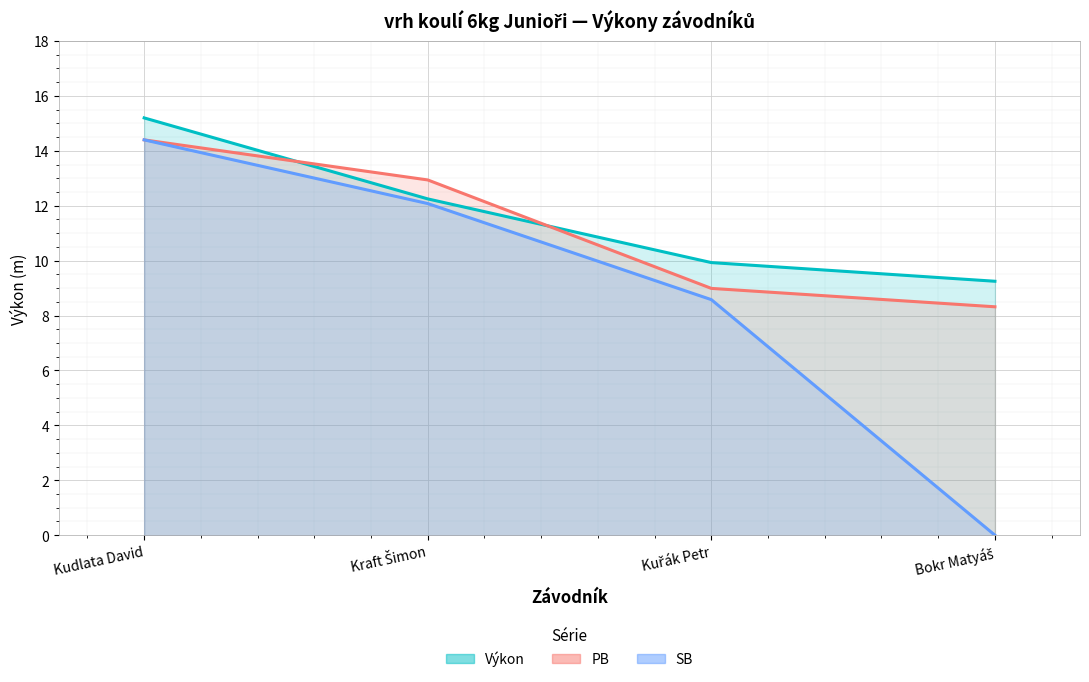

True or false: SB and Výkon cross at least once.

False